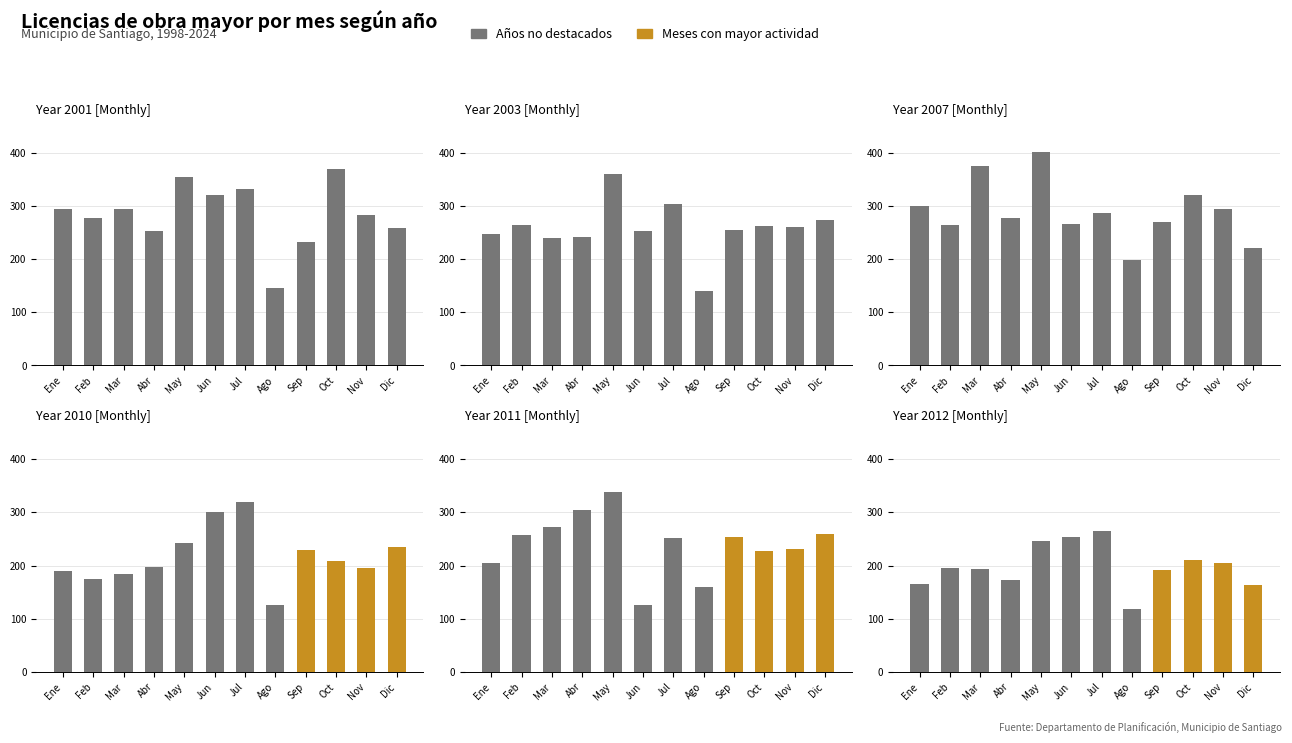

What is the approximate value of 2001 at Dic?

259